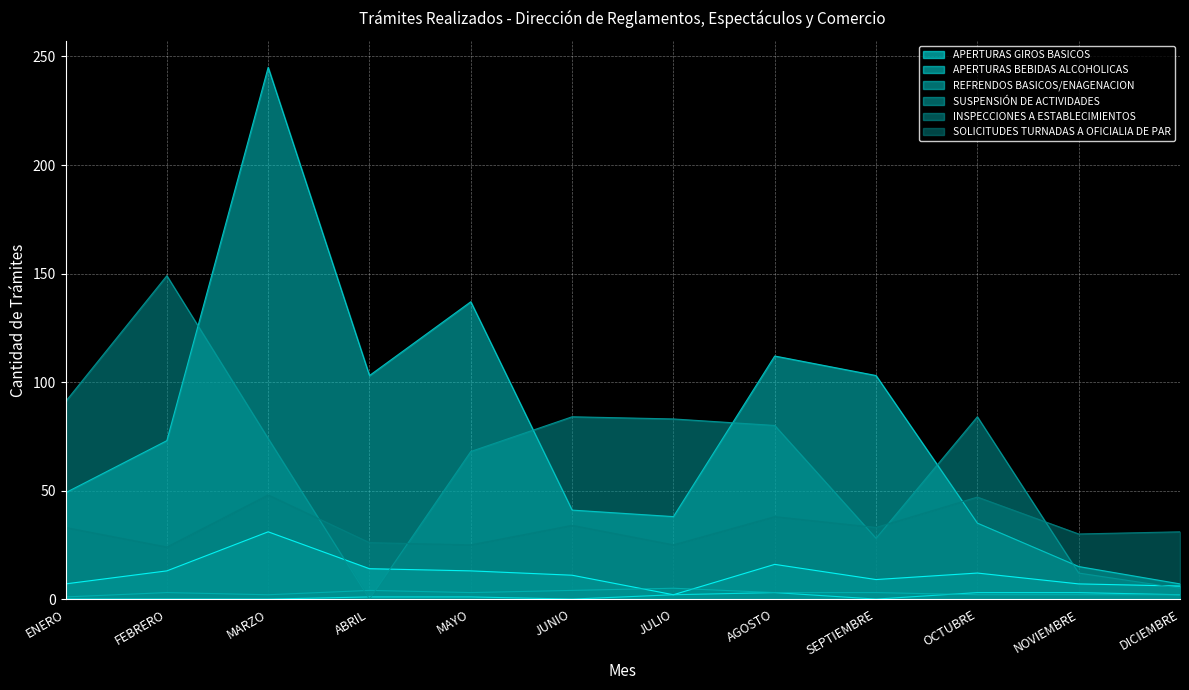

What is the average value of the APERTURAS GIROS BASICOS series?

12